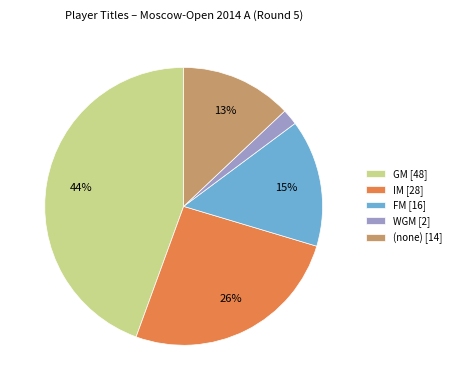

What is the ratio of the value at (none) [14] to the value at GM [48]?

0.3